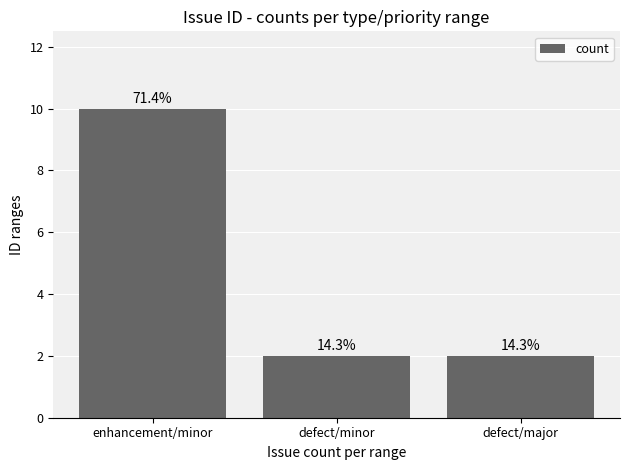

Are the bars horizontal?

No